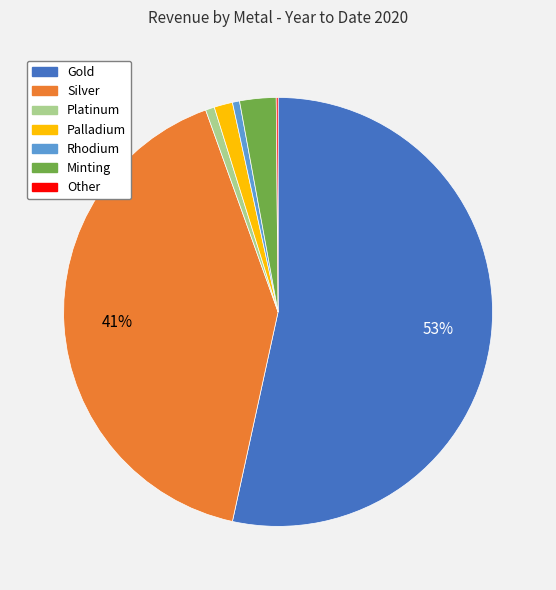

The Palladium slice represents 1% of the pie. True or false?

True